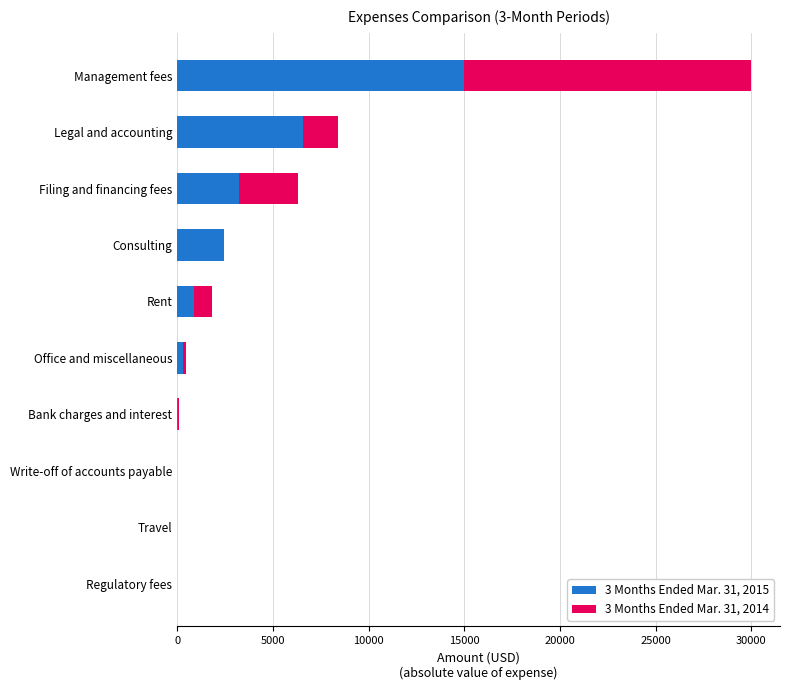

How many categories are shown in the chart?

10